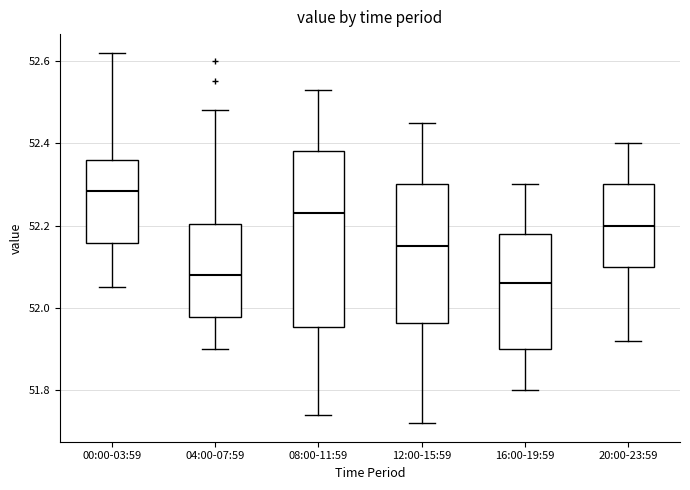

Where does the upper whisker of the box for 16:00-19:59 end on the y-axis? The values are not printed on the chart, so give them approximately, as read against the axis.

52.30